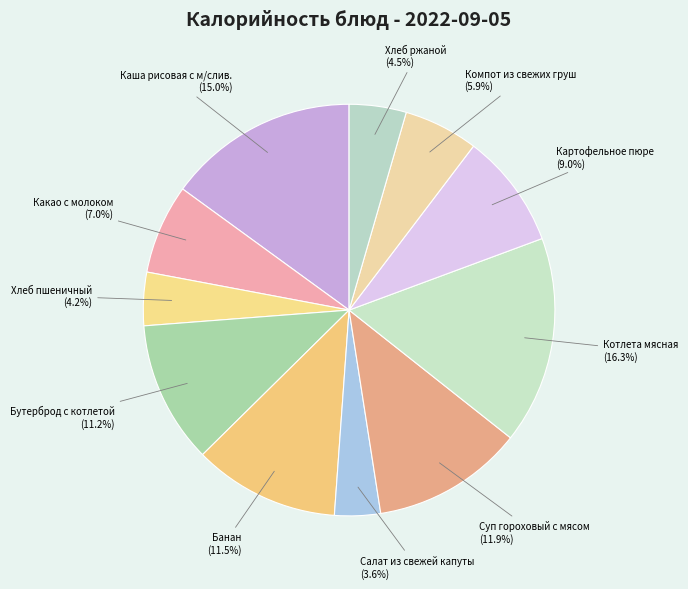

Does Суп гороховый с мясом account for over 50% of the chart?

No